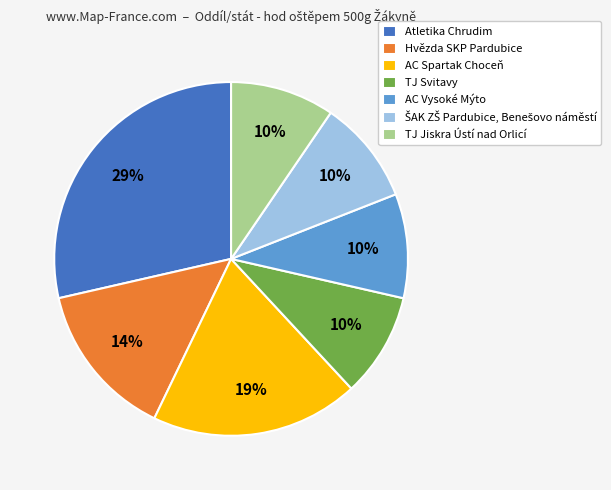

How many segments does this pie chart have?

7